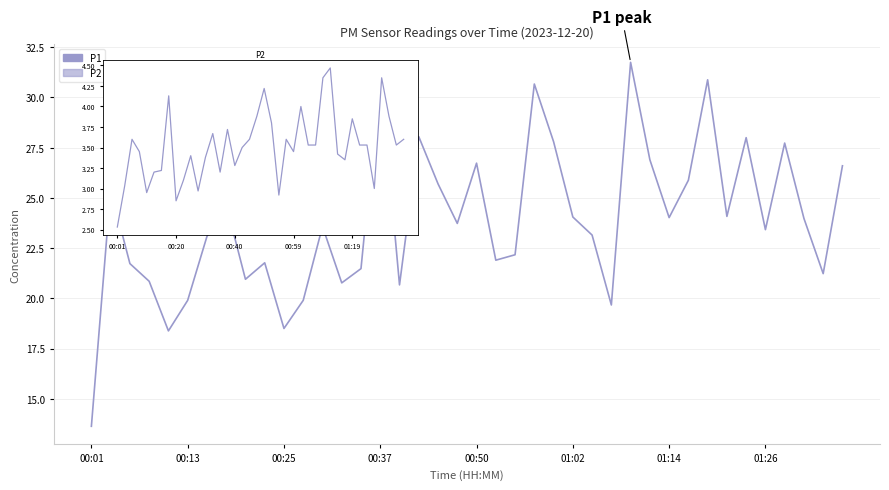

The P2 series shows 1.9 at 18. True or false?

False